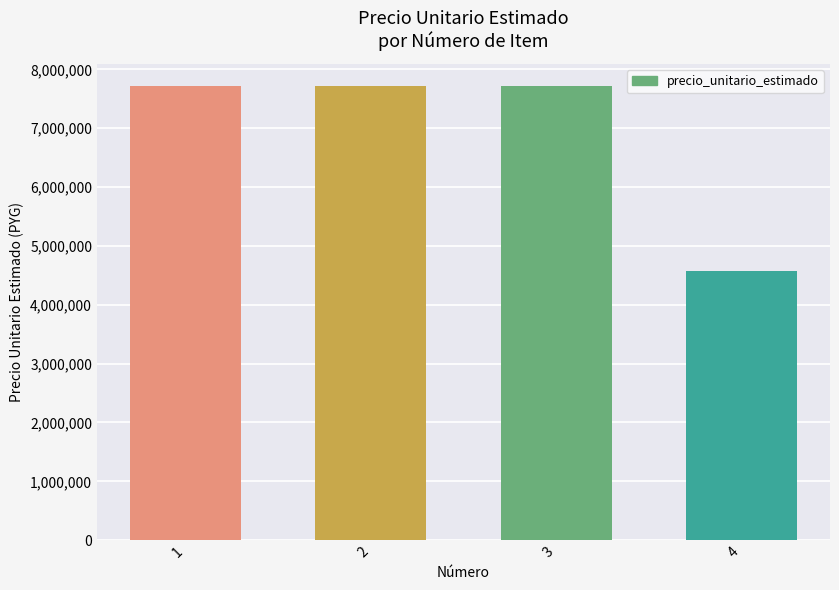

What is the difference between the values at 4 and 1?

3129698